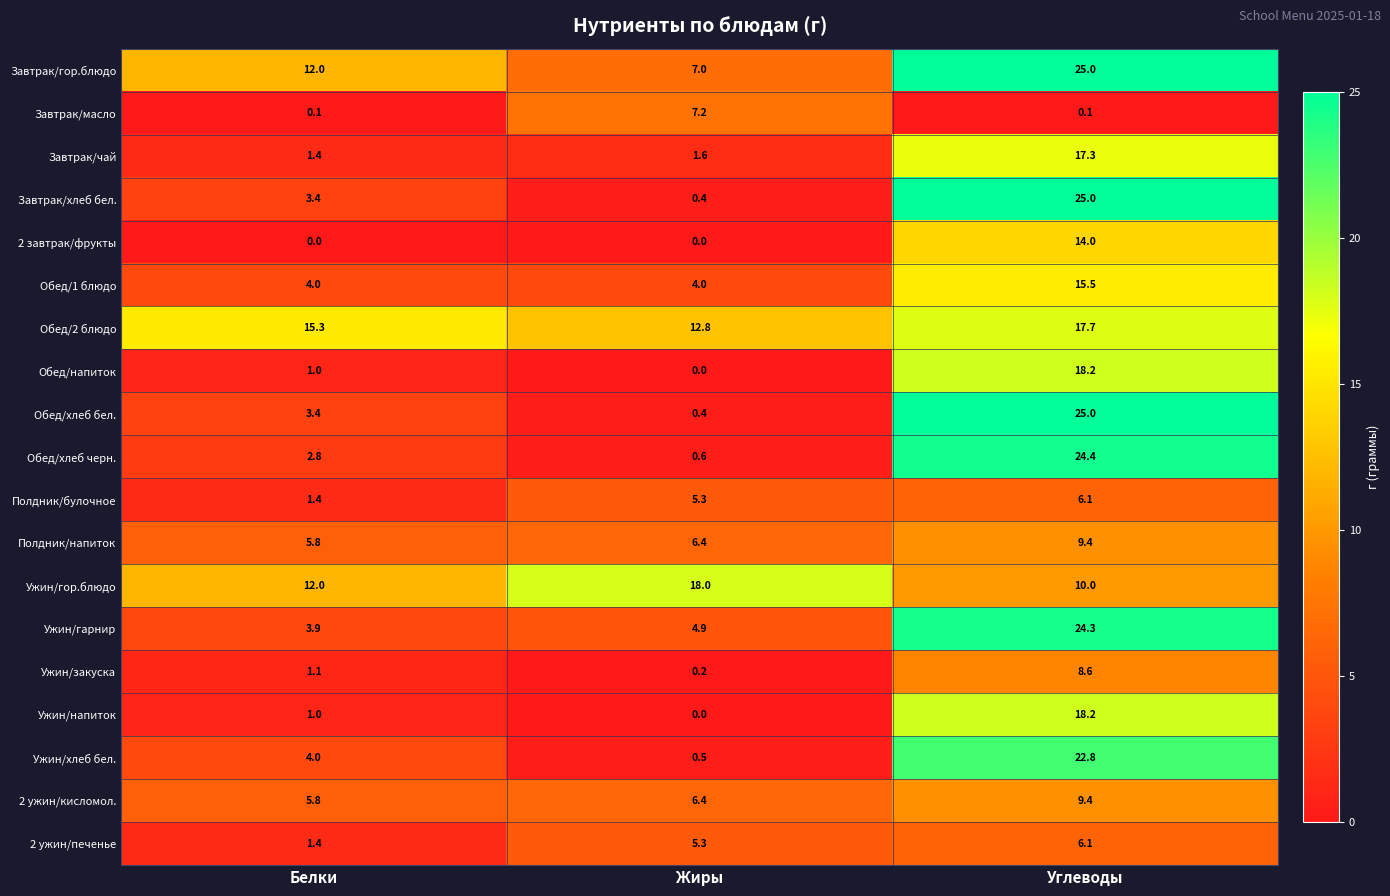

What is the spread (max minus min) of values at Белки?

15.3